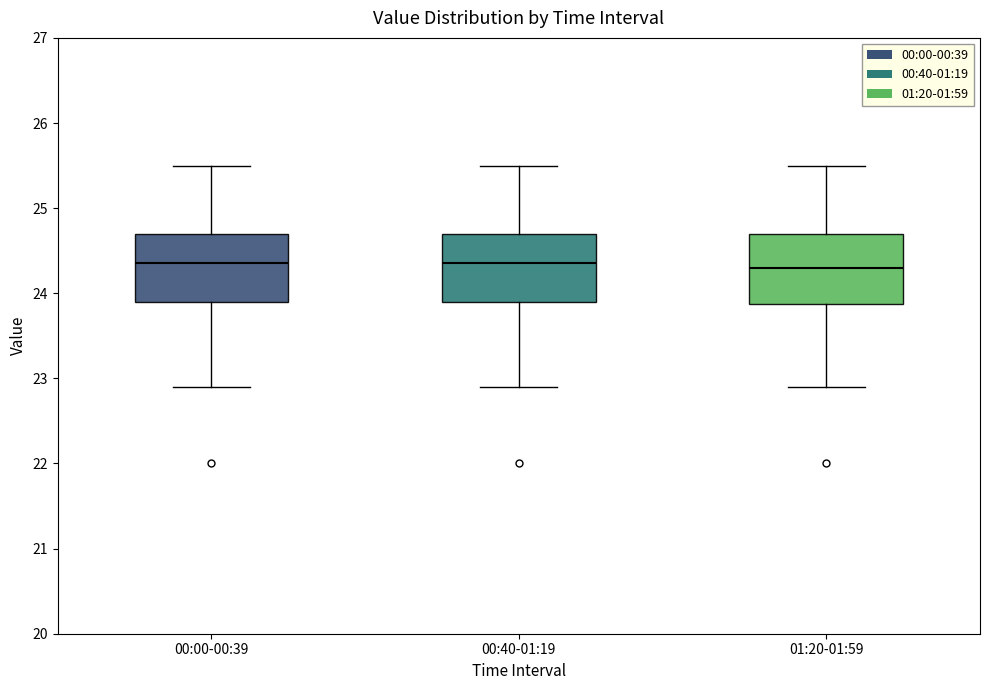

Reading left to right, transcribe this box plot: for each box, give where its median line is, the range the box spans, and where its two whiskers end, as read against the y-axis. The values are not printed on the chart, so give them approximately, as read against the axis.

00:00-00:39: median 24.4, box 23.9 to 24.7, whiskers 22.9 to 25.5
00:40-01:19: median 24.4, box 23.9 to 24.7, whiskers 22.9 to 25.5
01:20-01:59: median 24.3, box 23.9 to 24.7, whiskers 22.9 to 25.5